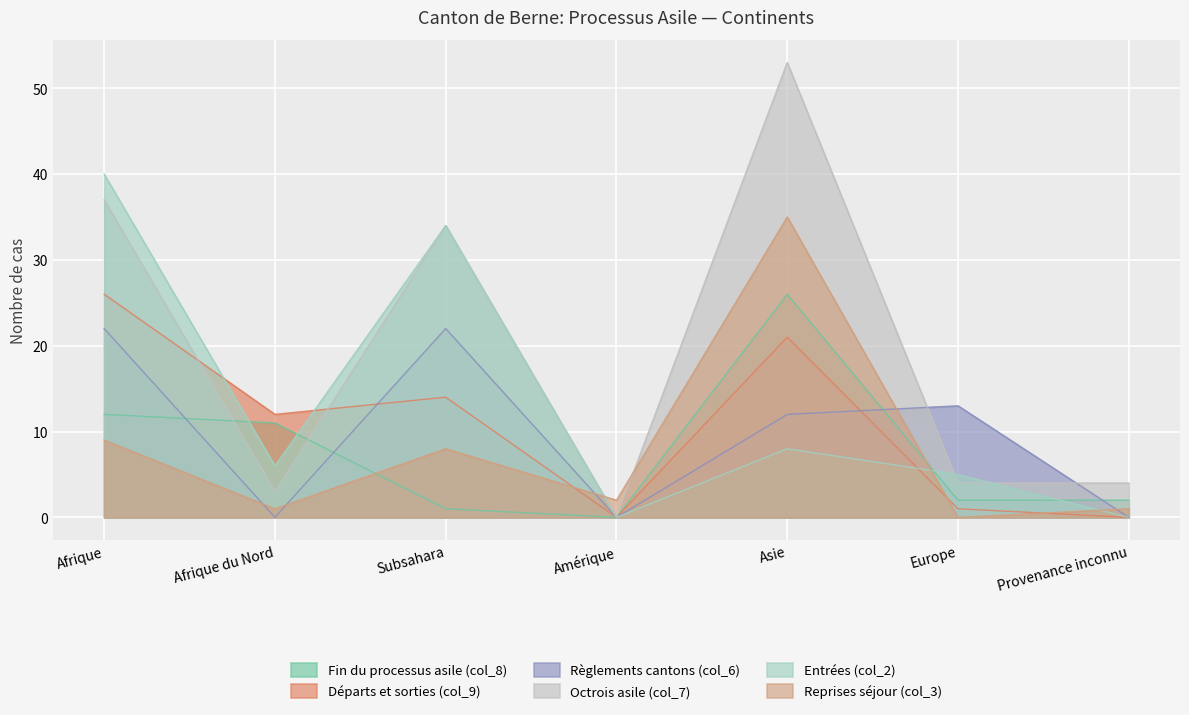

What is the label of the 1st point from the left?

Afrique